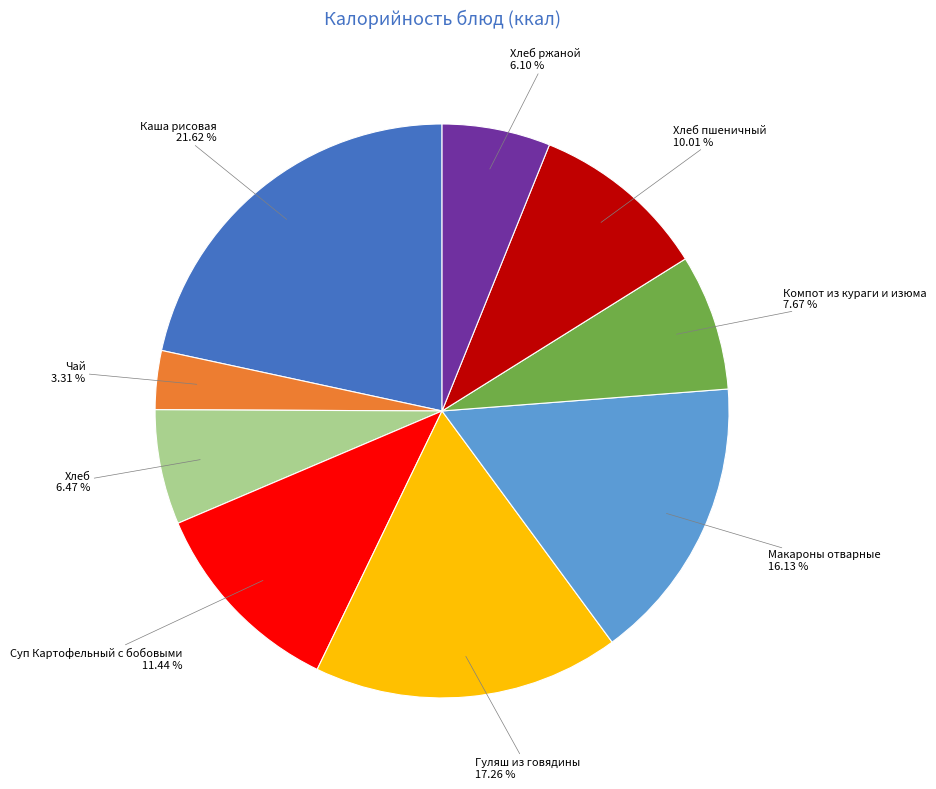

Is there a majority slice in this chart?

No